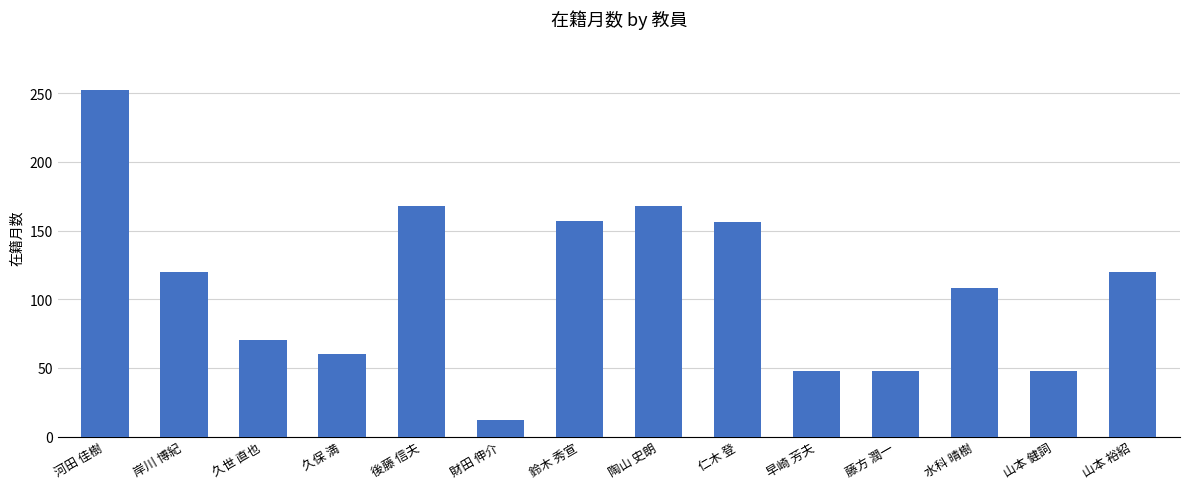

How many series are shown in this chart?

1